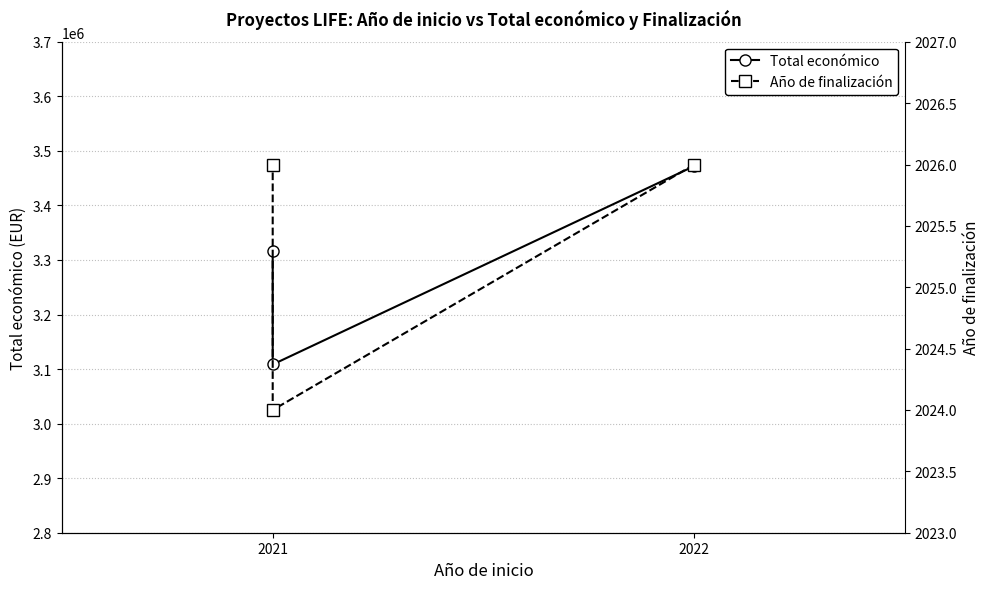

What is the maximum value for Total económico?

3472215